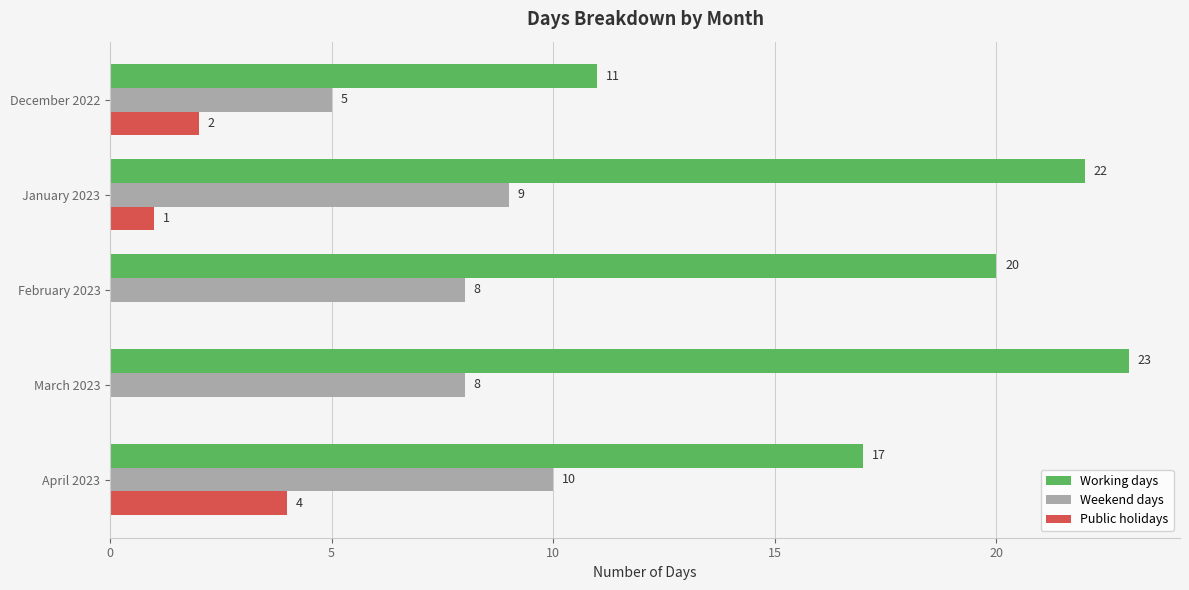

What is the sum of all Weekend days values?

40